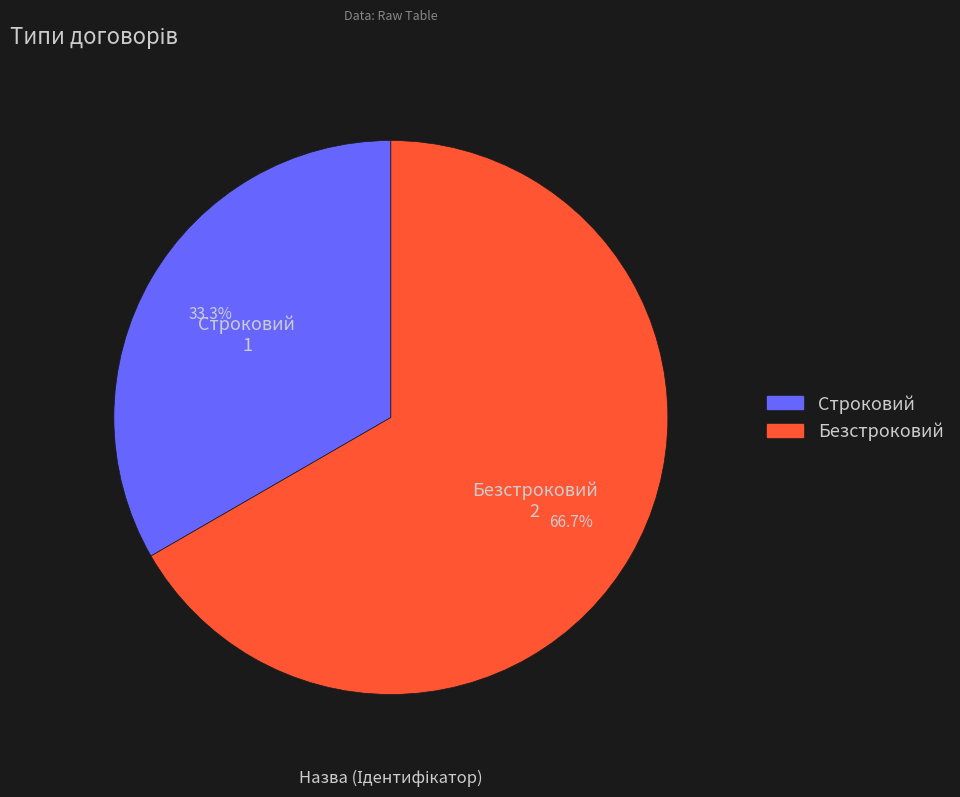

What is the ratio of the value at Безстроковий to the value at Строковий?

2.0